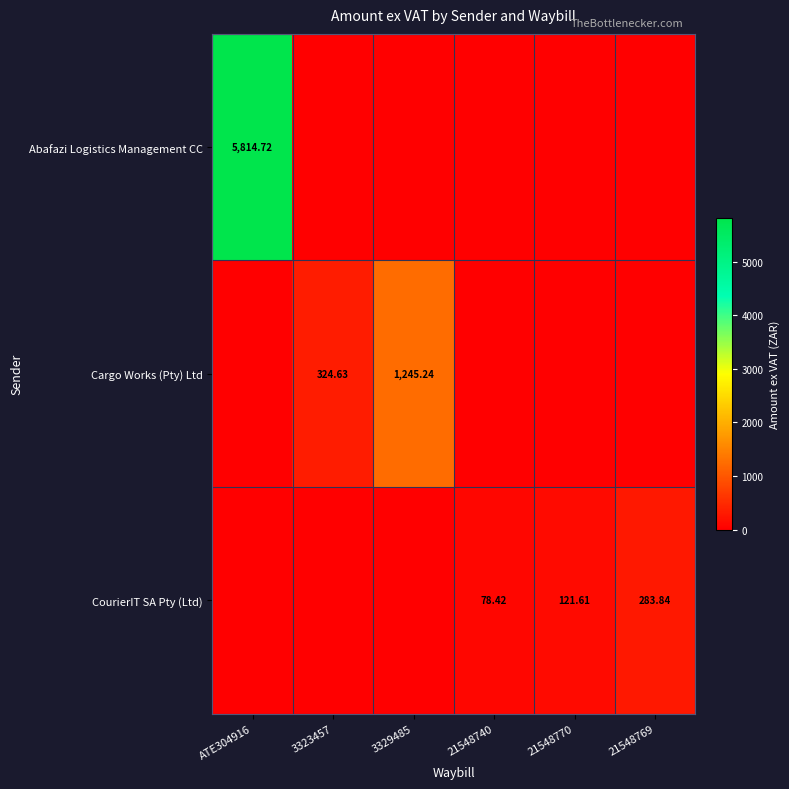

Is the value of Cargo Works (Pty) Ltd at 21548770 greater than the value of Abafazi Logistics Management CC at 21548740?

No